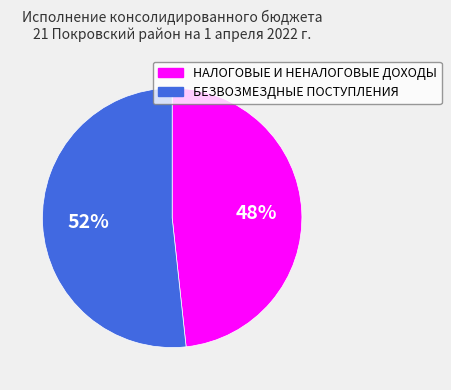

Which slice is the largest?

БЕЗВОЗМЕЗДНЫЕ ПОСТУПЛЕНИЯ